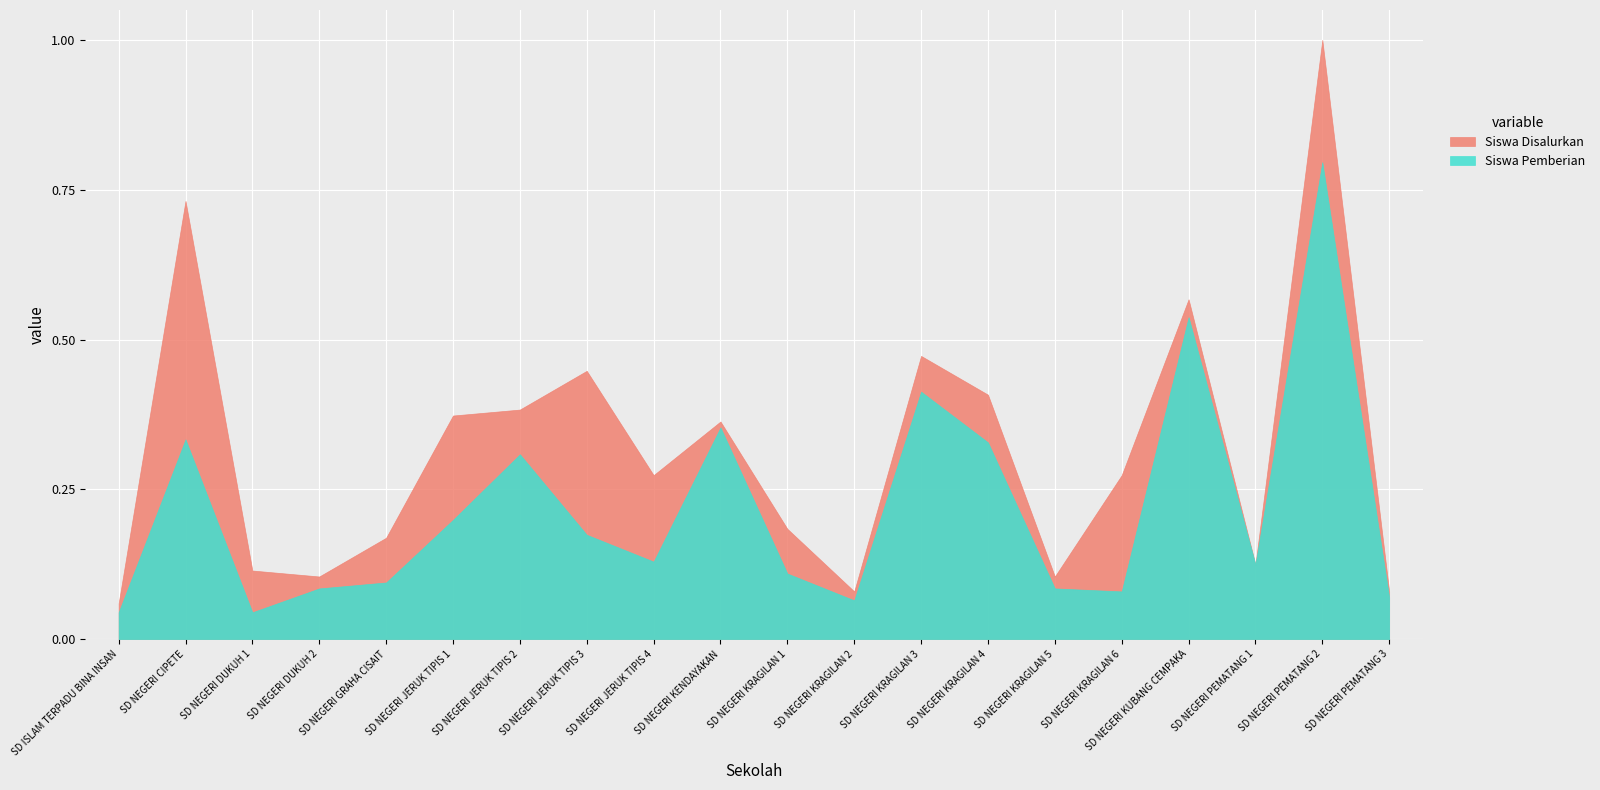

At which label does Siswa Pemberian reach its minimum?

SD ISLAM TERPADU BINA INSAN